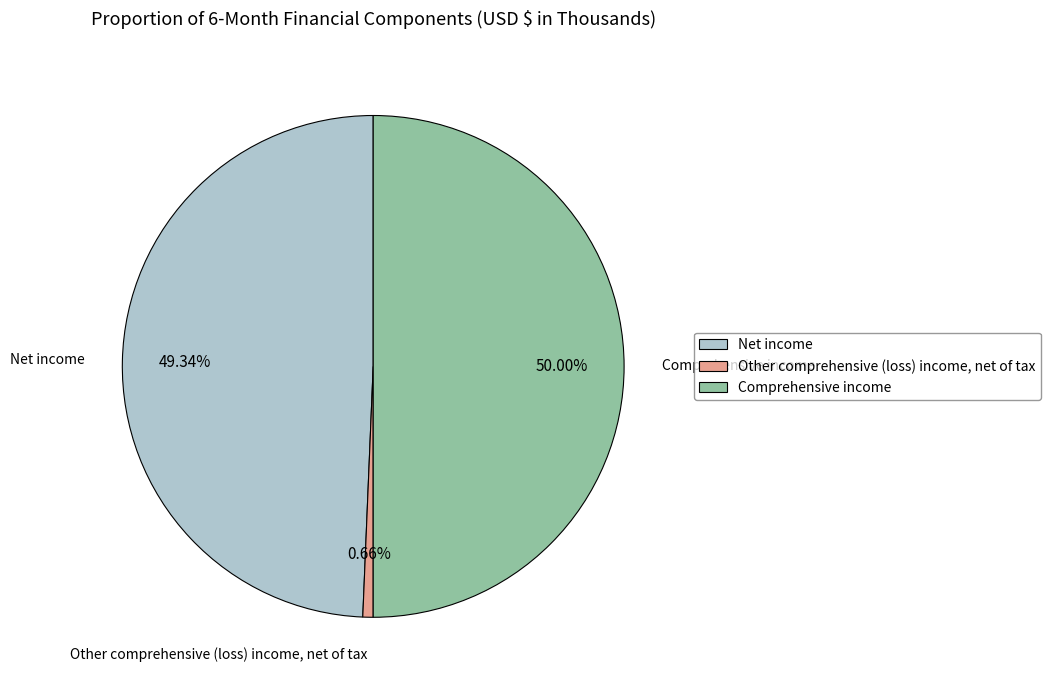

Is it true that Other comprehensive (loss) income, net of tax is 11% of the pie?

False